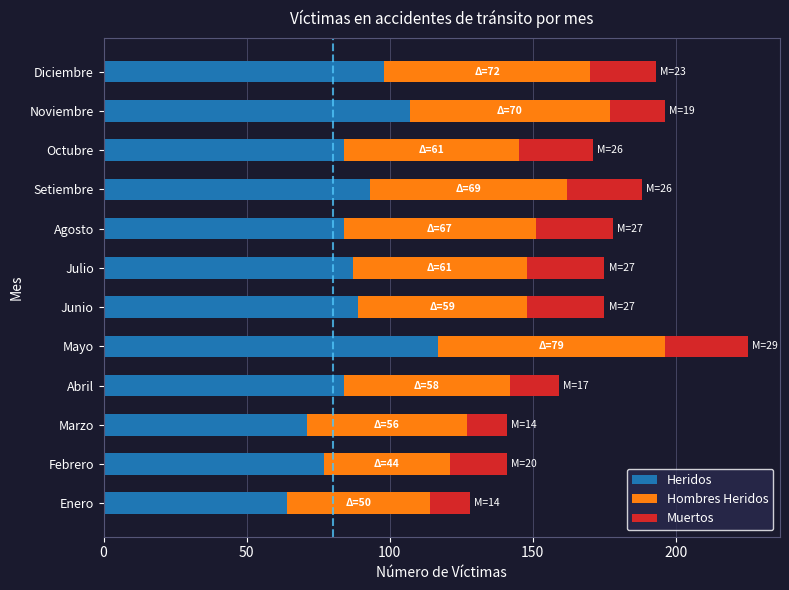

At which category is the sum across all series the highest?

Mayo